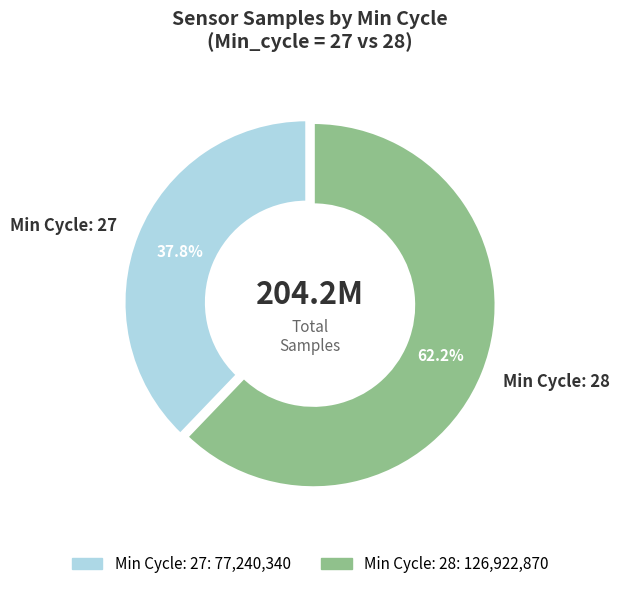

What is the ratio of the value at Min Cycle: 27 to the value at Min Cycle: 28?

0.6